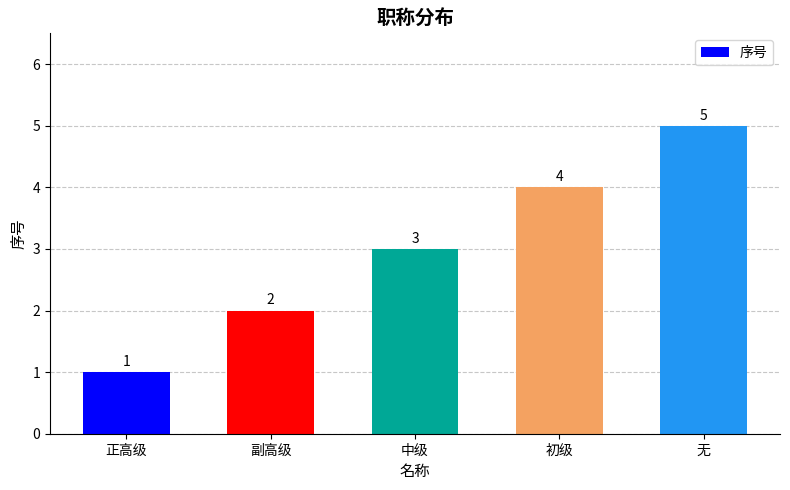

How many values are below 3?

2